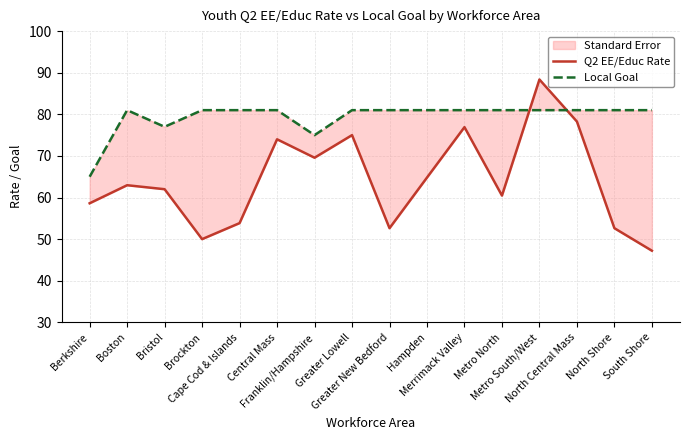

True or false: Local Goal and Q2 EE/Educ Rate cross at least once.

True